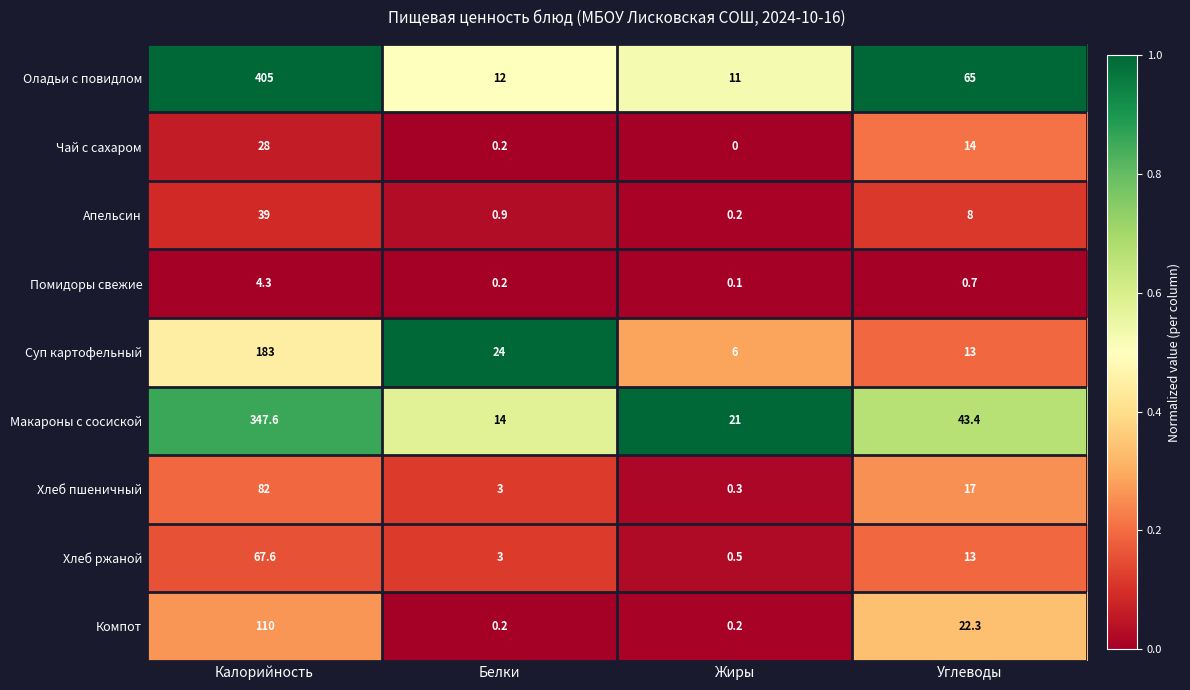

What is the difference between the Компот values at Белки and Углеводы?

22.1